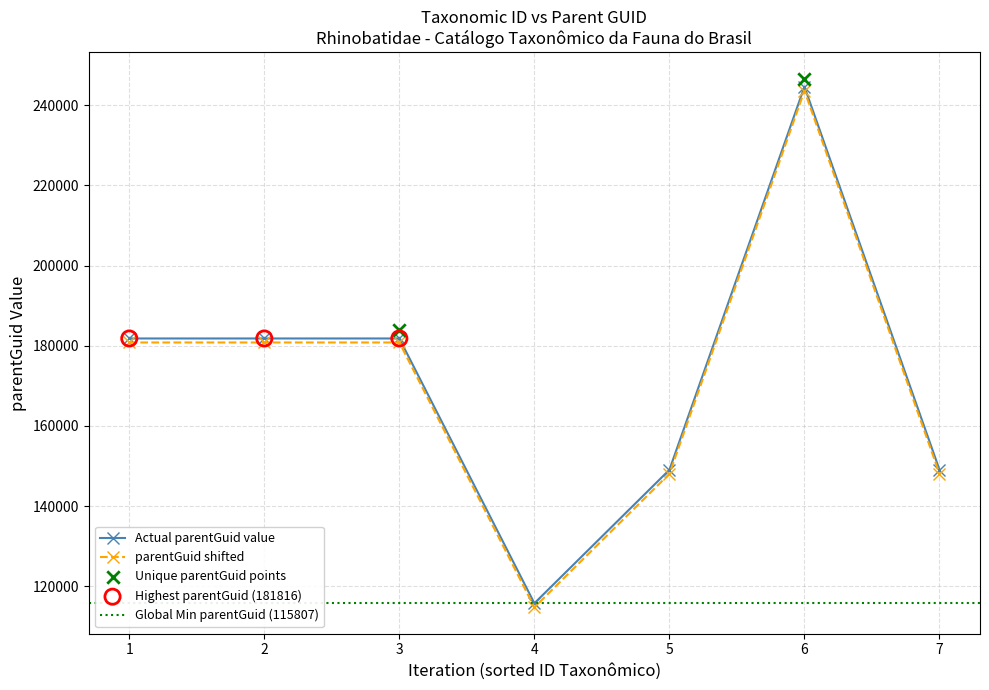

The value of parentGuid shifted at 1 is 62755. True or false?

False